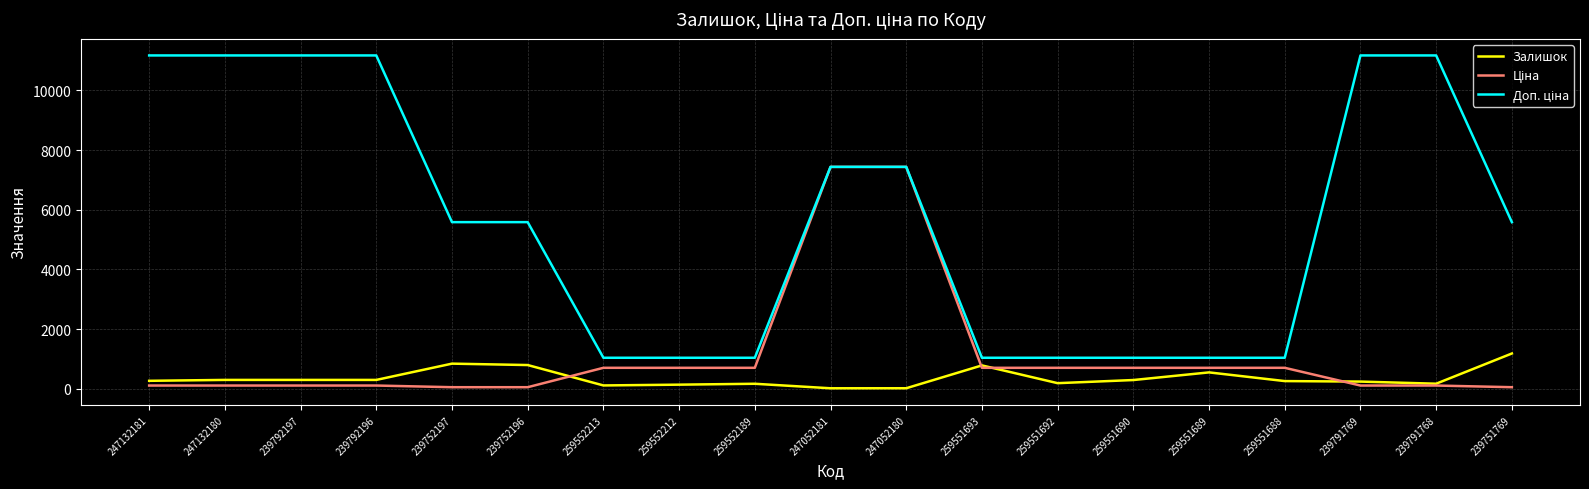

What is the difference between the highest and lowest values at 259551693?

336.5